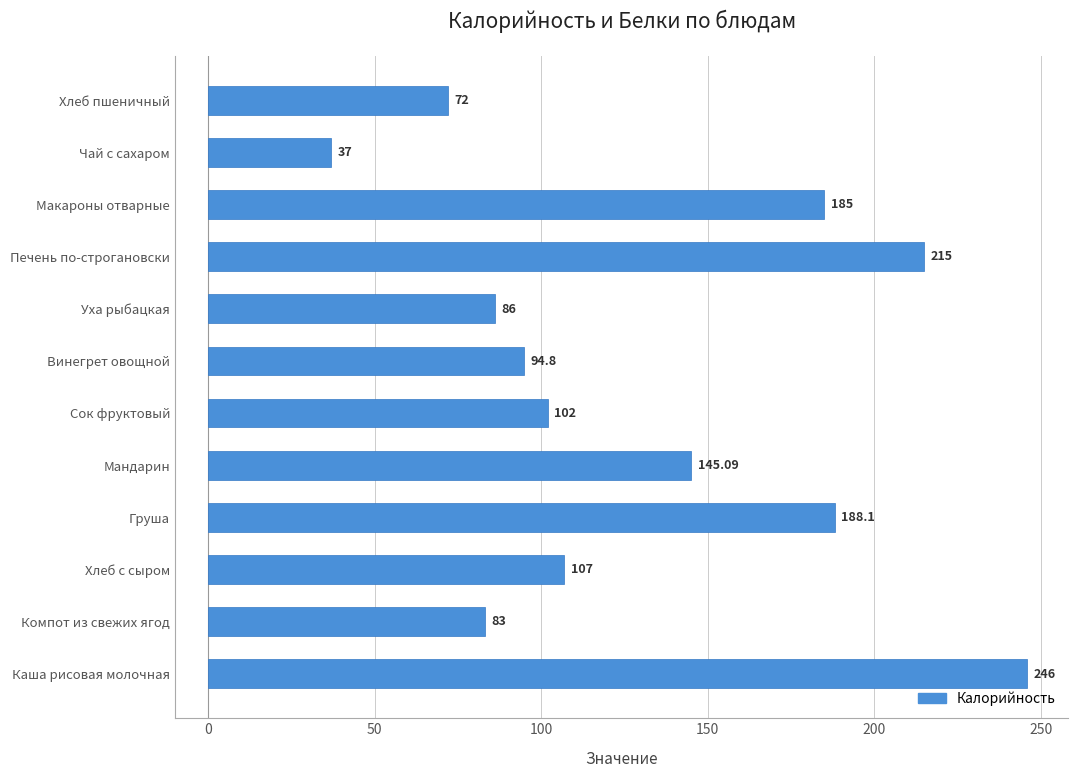

What is the difference between the second highest and second lowest values?

143.0